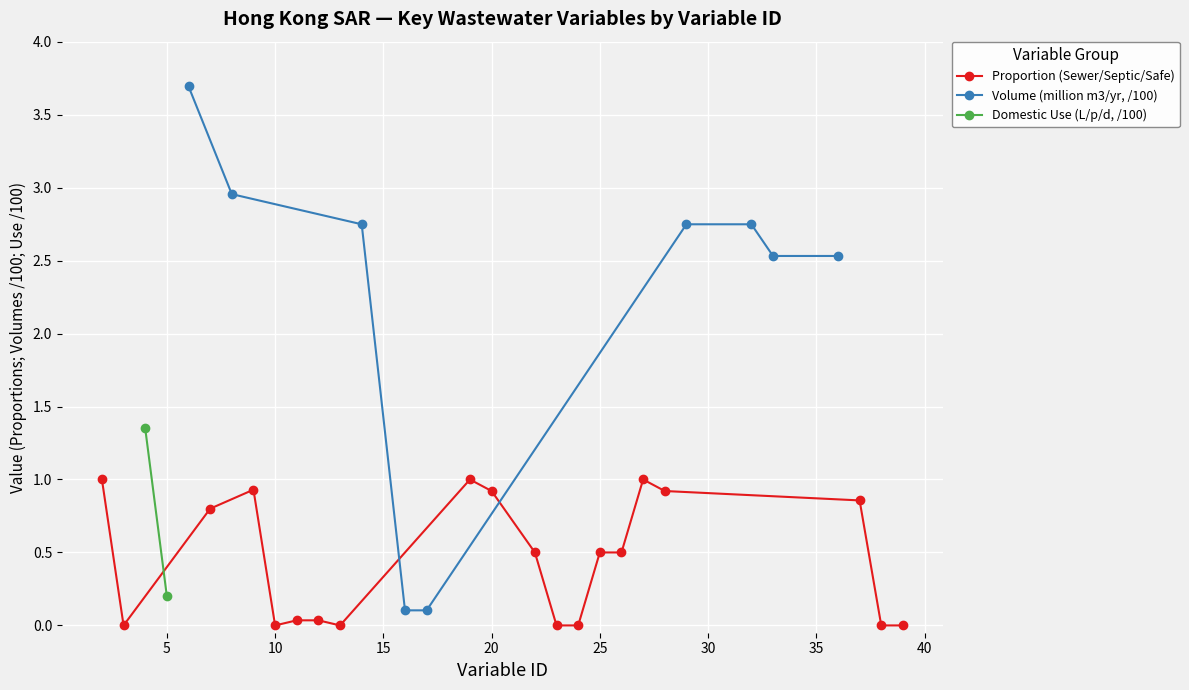

True or false: Proportion (Sewer/Septic/Safe) has more than 1 points higher than both neighbors.

True